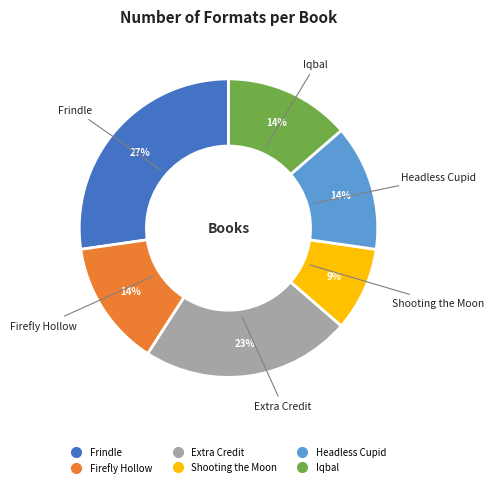

What is the ratio of the value at Headless Cupid to the value at Firefly Hollow?

1.0